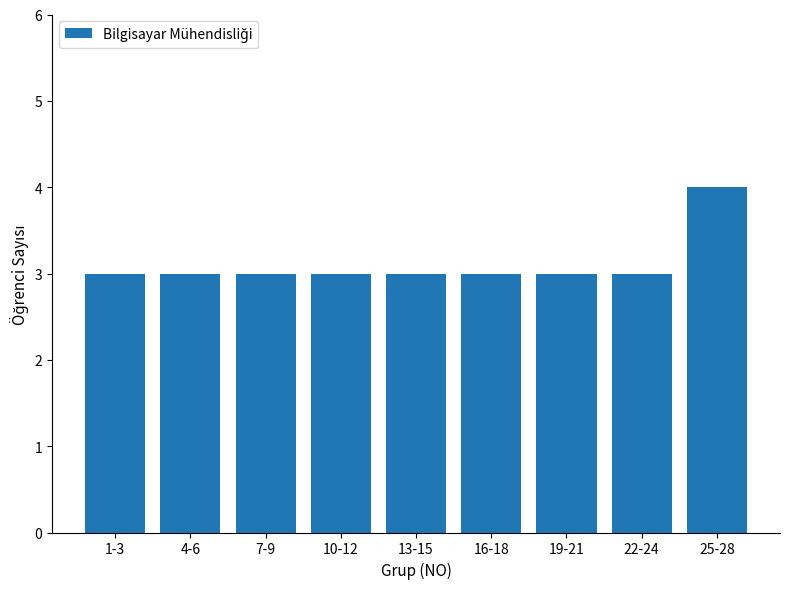

Which label corresponds to the largest value in the chart?

25-28